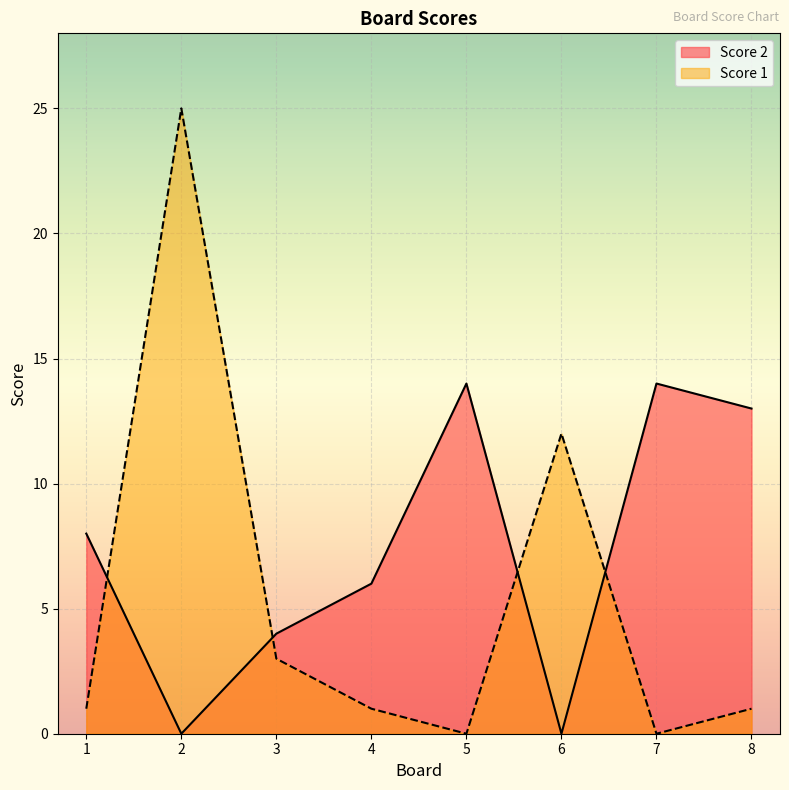

In Score 2, how many points are higher than both neighbors (excluding endpoints)?

2